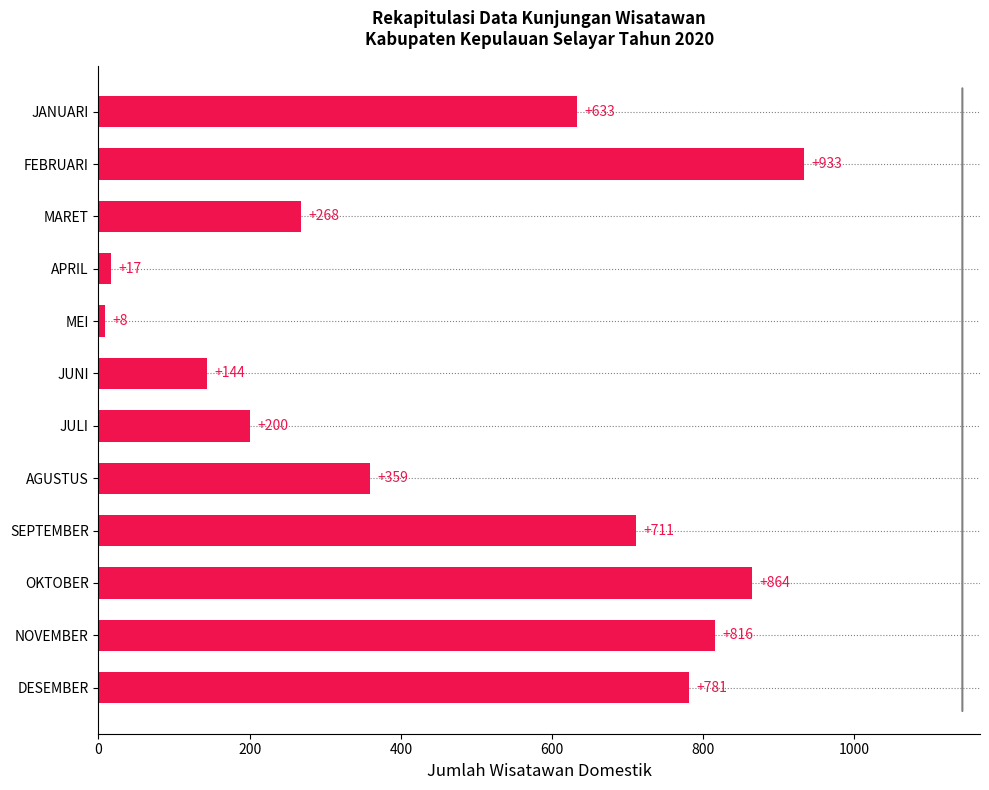

At which category does the chart reach its peak across all series?

FEBRUARI